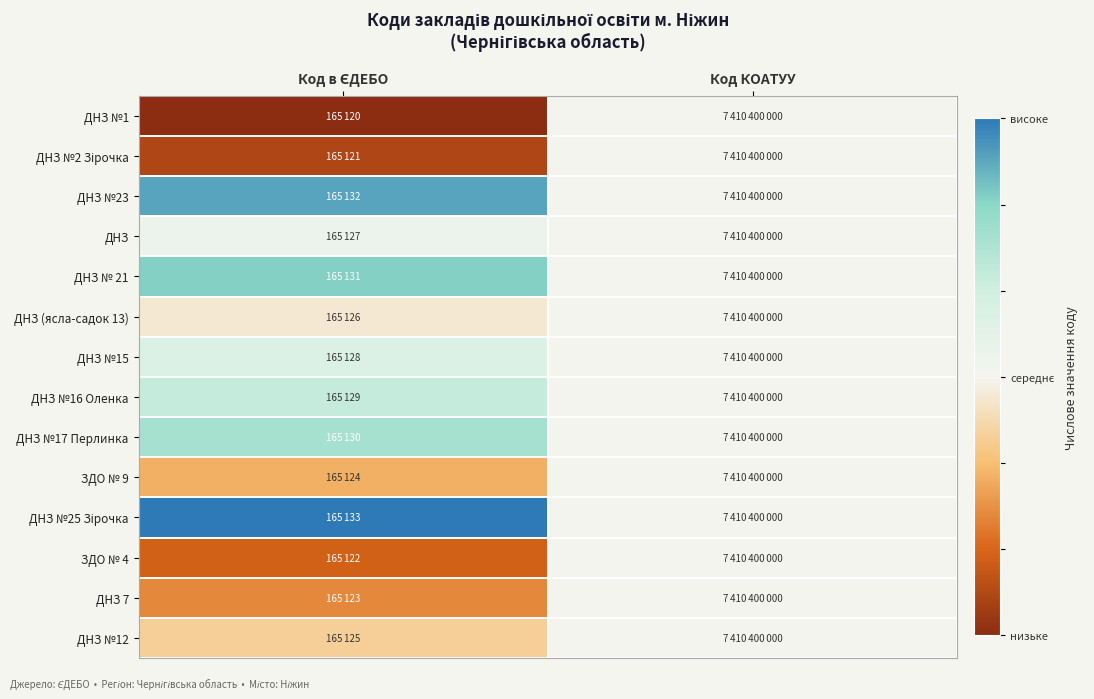

At which category does the chart reach its peak across all series?

Код в ЄДЕБО